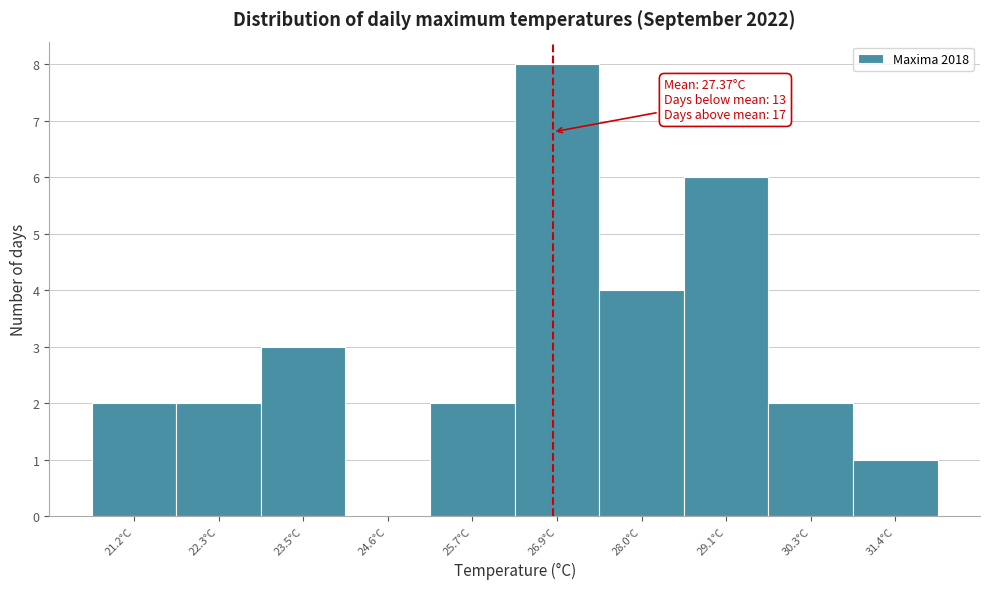

Reading right to left, what are all the values shown in this chart?

31.4°C=1	30.3°C=2	29.1°C=6	28.0°C=4	26.9°C=8	25.7°C=2	24.6°C=0	23.5°C=3	22.3°C=2	21.2°C=2